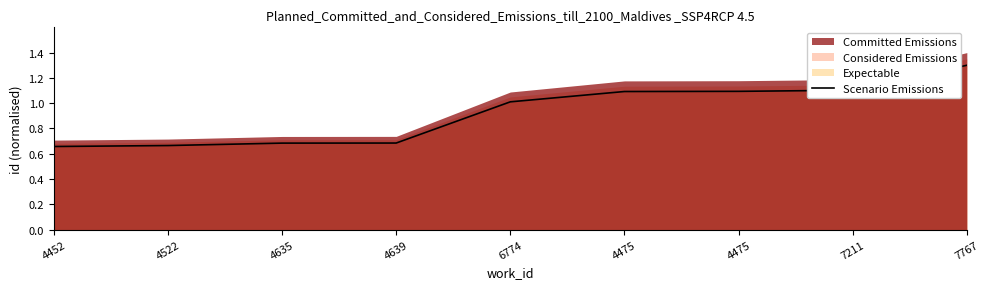

What is the change in value from 6774 to 4475?

+0.1